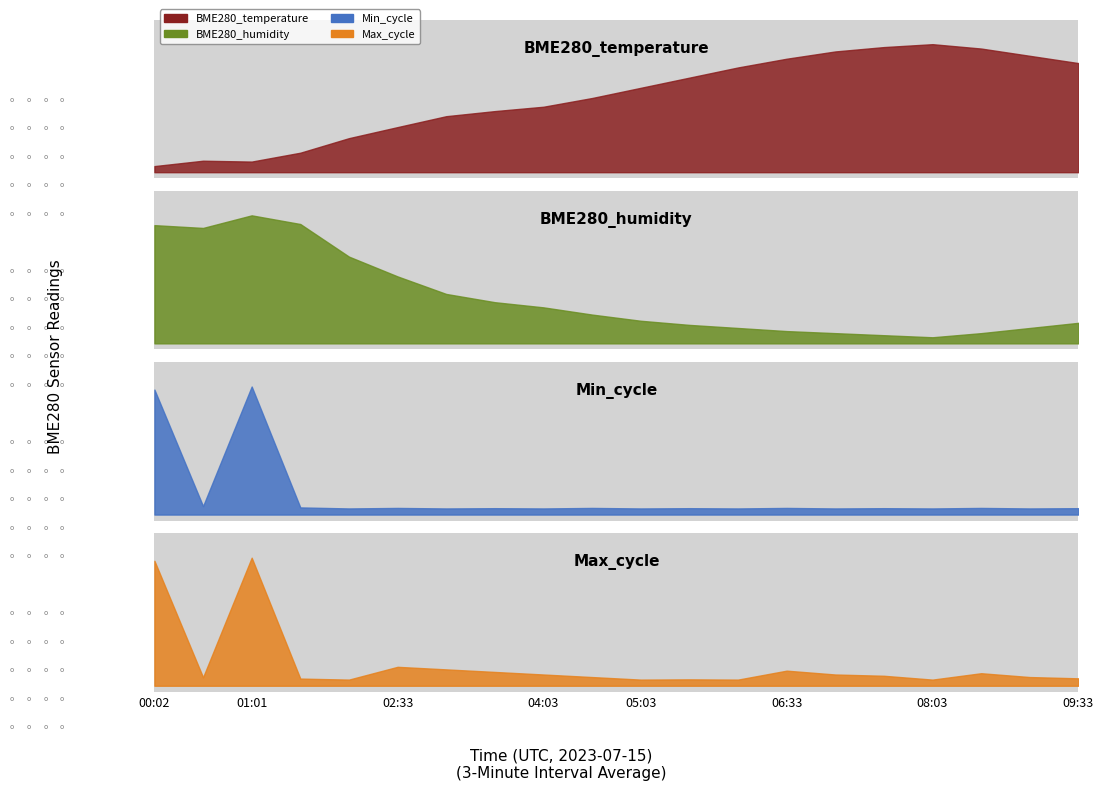

How many interior local peaks does the Max_cycle series have?

5